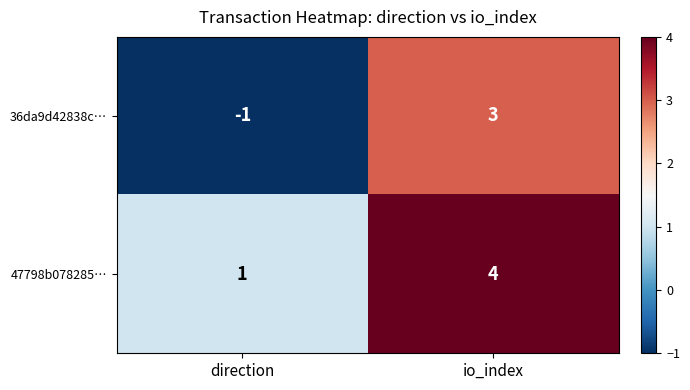

Rank the series by their maximum value, from lowest to highest.

36da9d42838c…, 47798b078285…